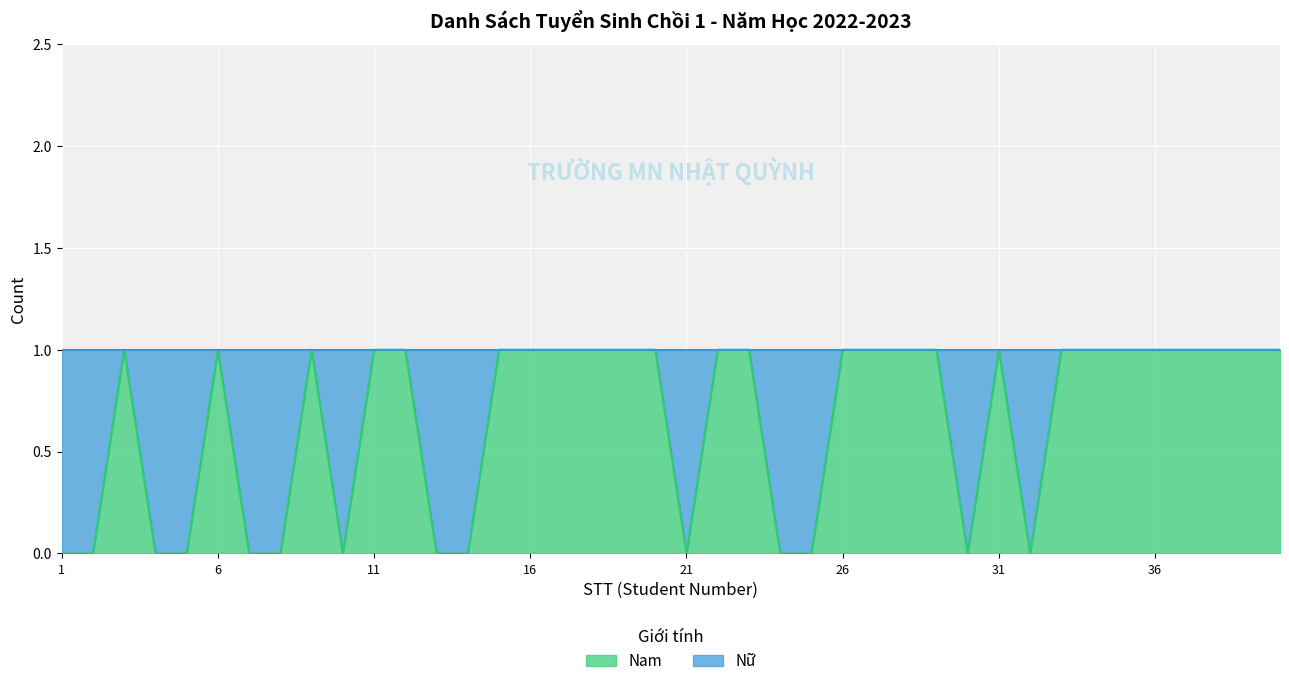

Reading left to right, transcribe all the data shown in this chart.

0	0	1	0	0	1	0	0	1	0	1	1	0	0	1	1	1	1	1	1	0	1	1	0	0	1	1	1	1	0	1	0	1	1	1	1	1	1	1	1